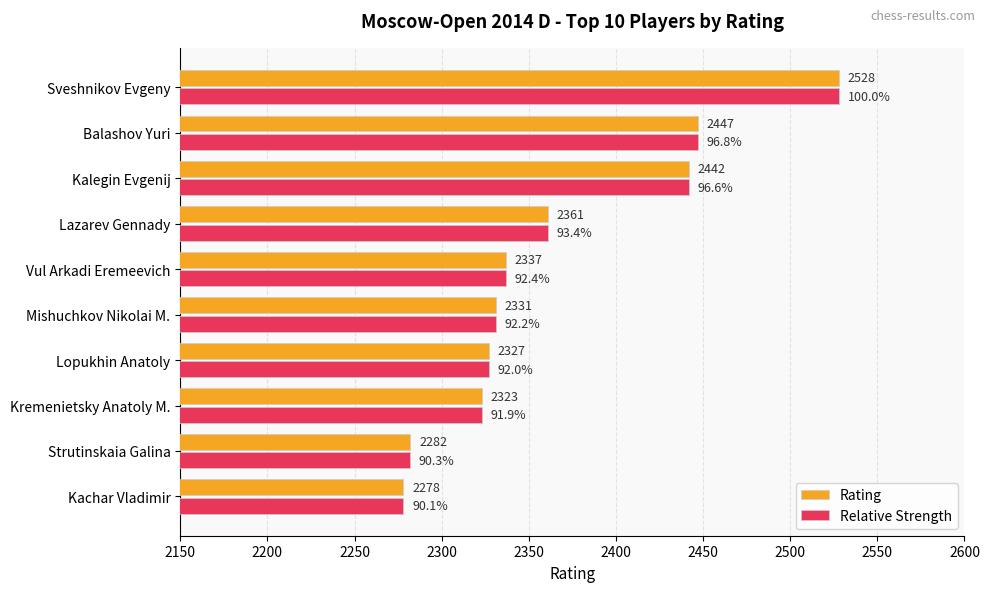

What is the highest value of the Relative Strength series?

2528.0